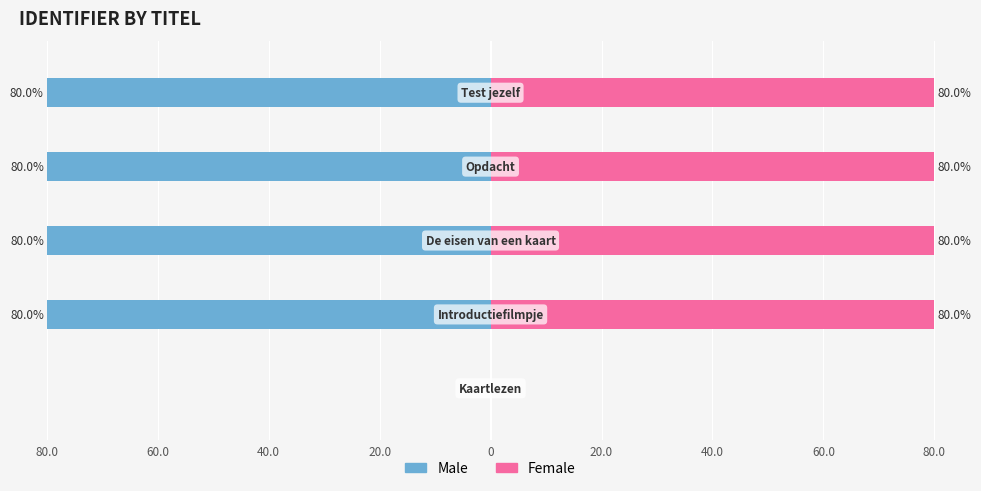

Between 60.0 and 40.0, which is larger?

60.0